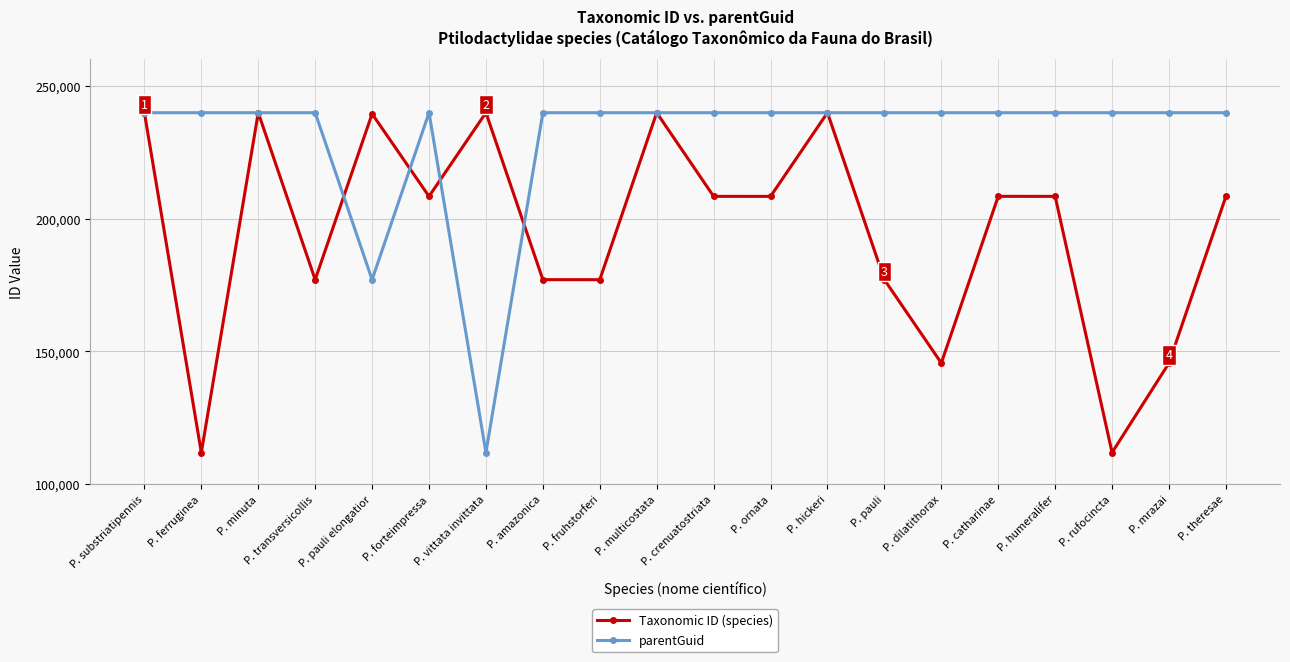

What is the minimum value shown in the chart?

111913